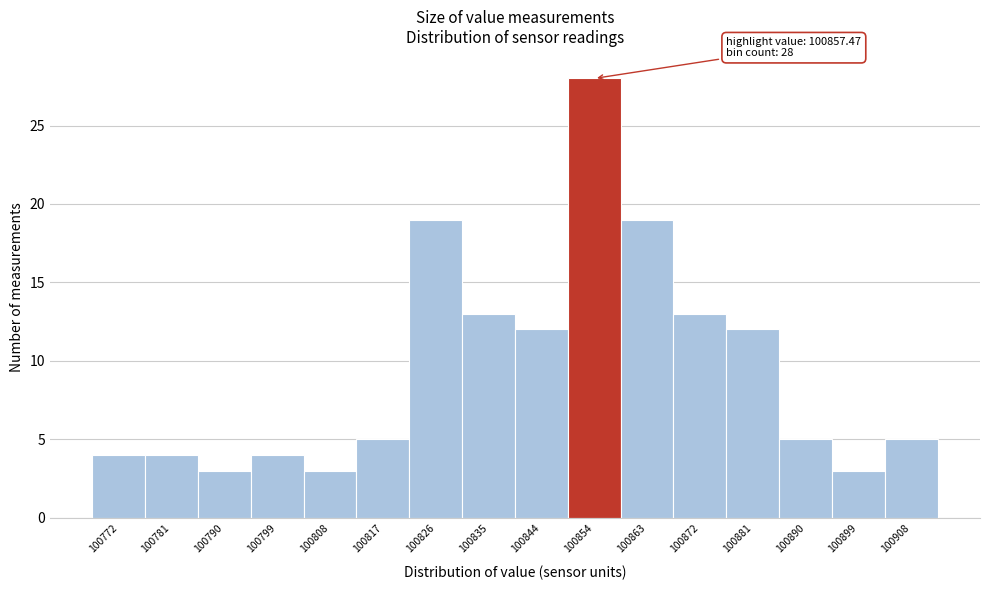

Reading left to right, transcribe all the data shown in this chart.

4	4	3	4	3	5	19	13	12	28	19	13	12	5	3	5